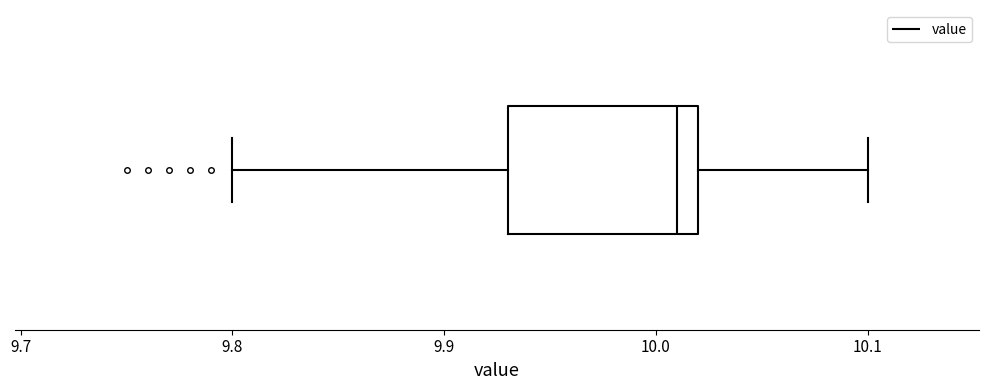

Where does the right whisker of the box end on the x-axis? The values are not printed on the chart, so give them approximately, as read against the axis.

10.10